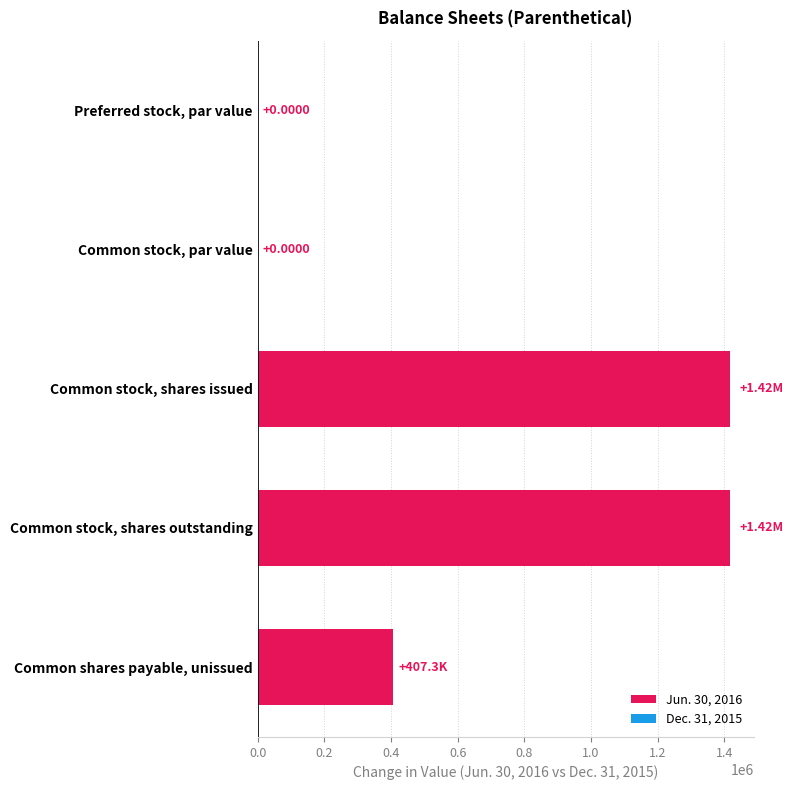

Between Preferred stock, par value and Common stock, shares issued, which is larger?

Common stock, shares issued